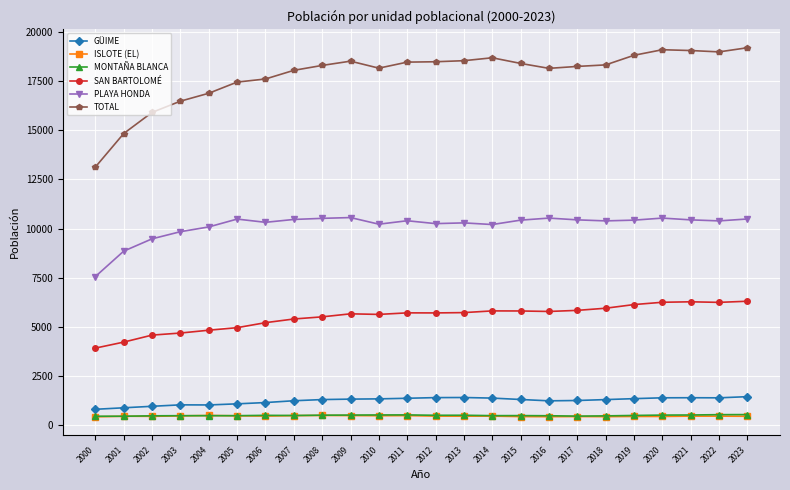

What is the sum of all MONTAÑA BLANCA values?

11671